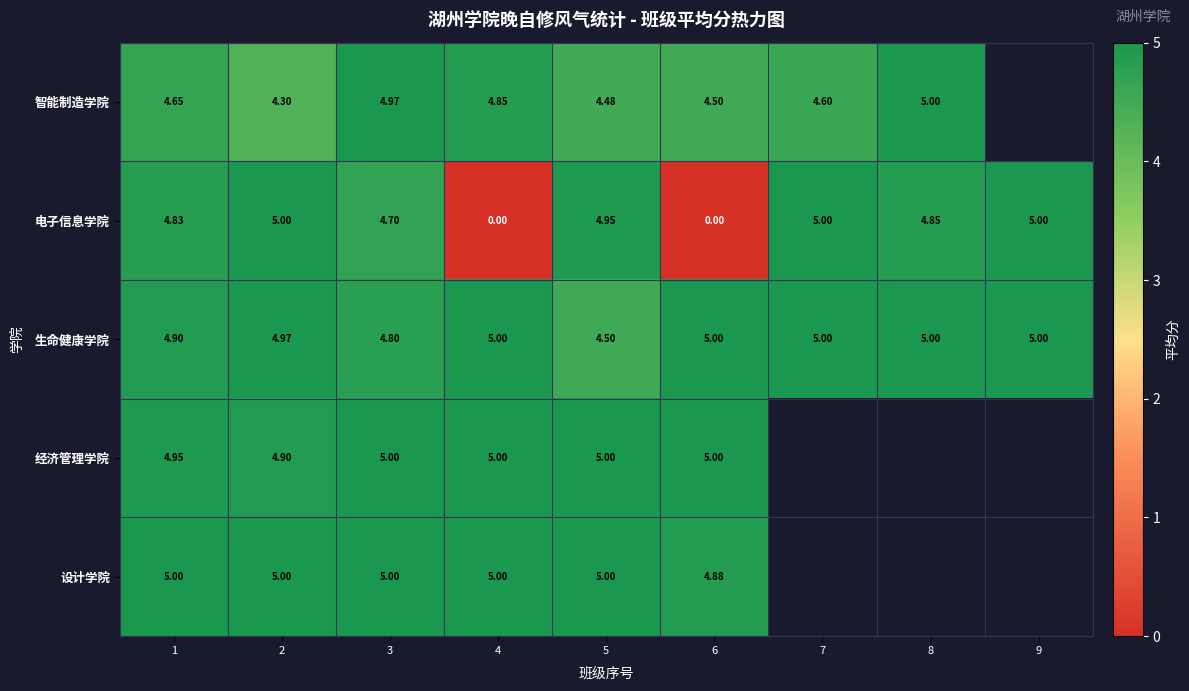

Between 1 and 5, which series saw the biggest shift?

生命健康学院